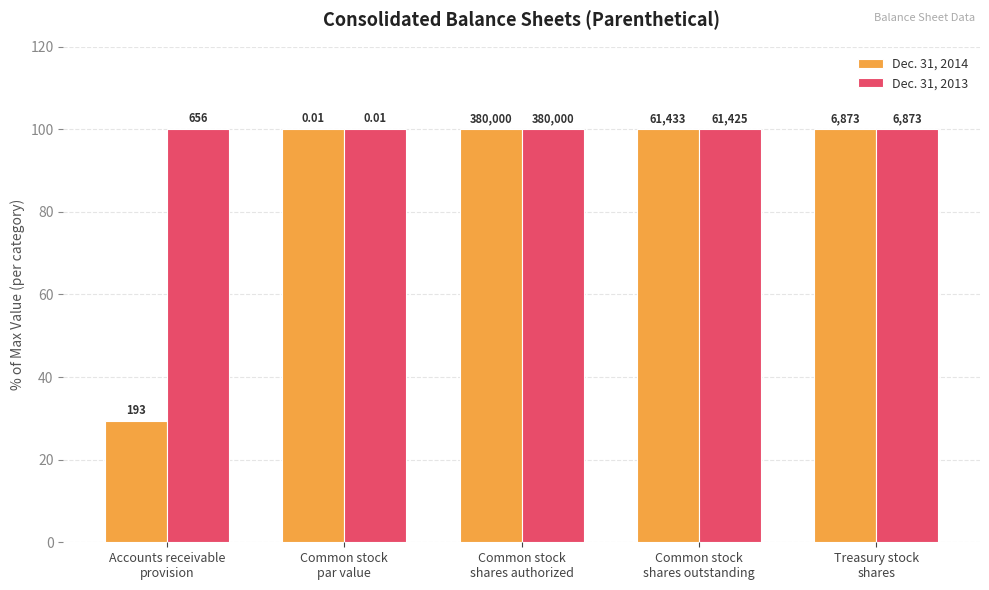

What is the label of the 3rd bar from the left?

Common stock
shares authorized